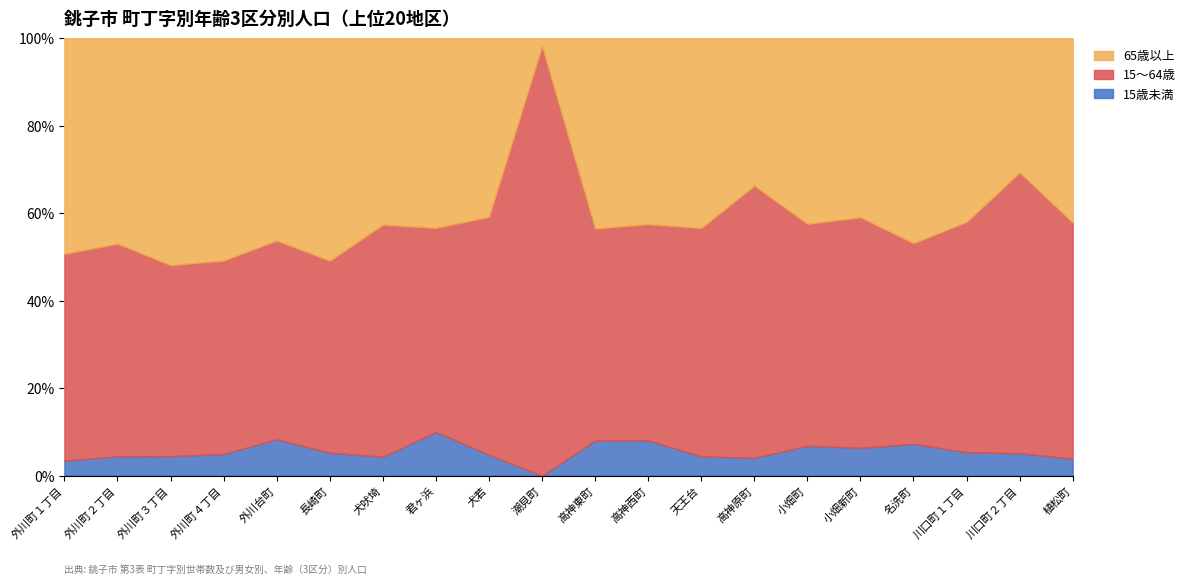

How many interior local valleys does the 15歳未満 series have?

6